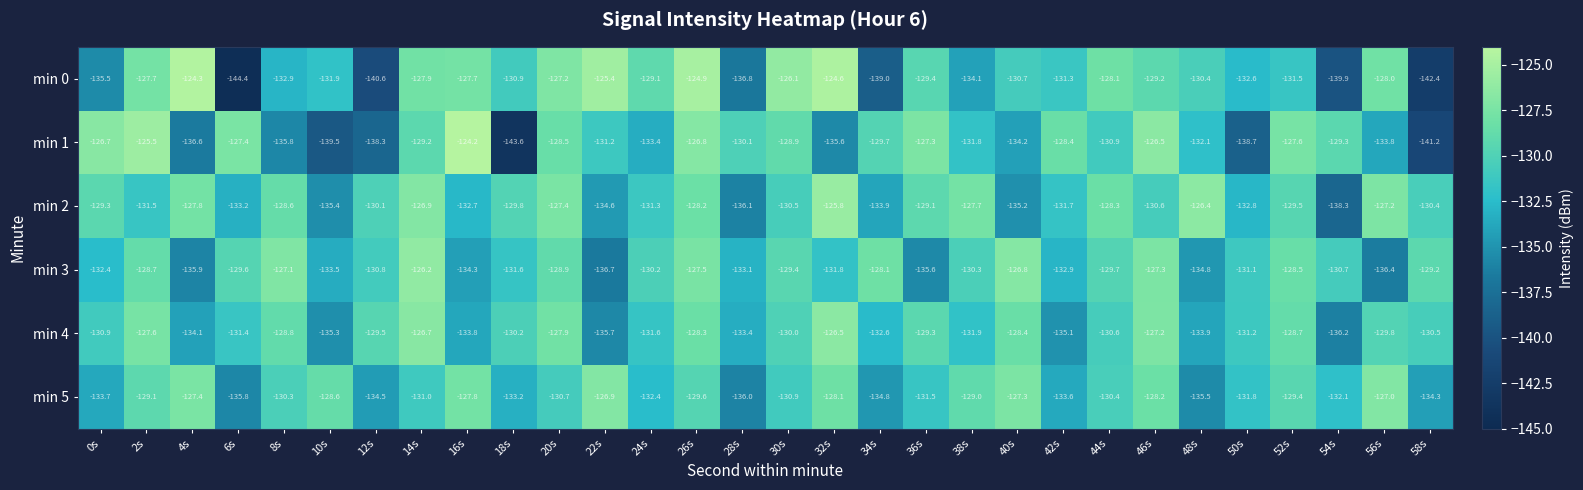

Which category has the highest value in the min 3 series?

14s